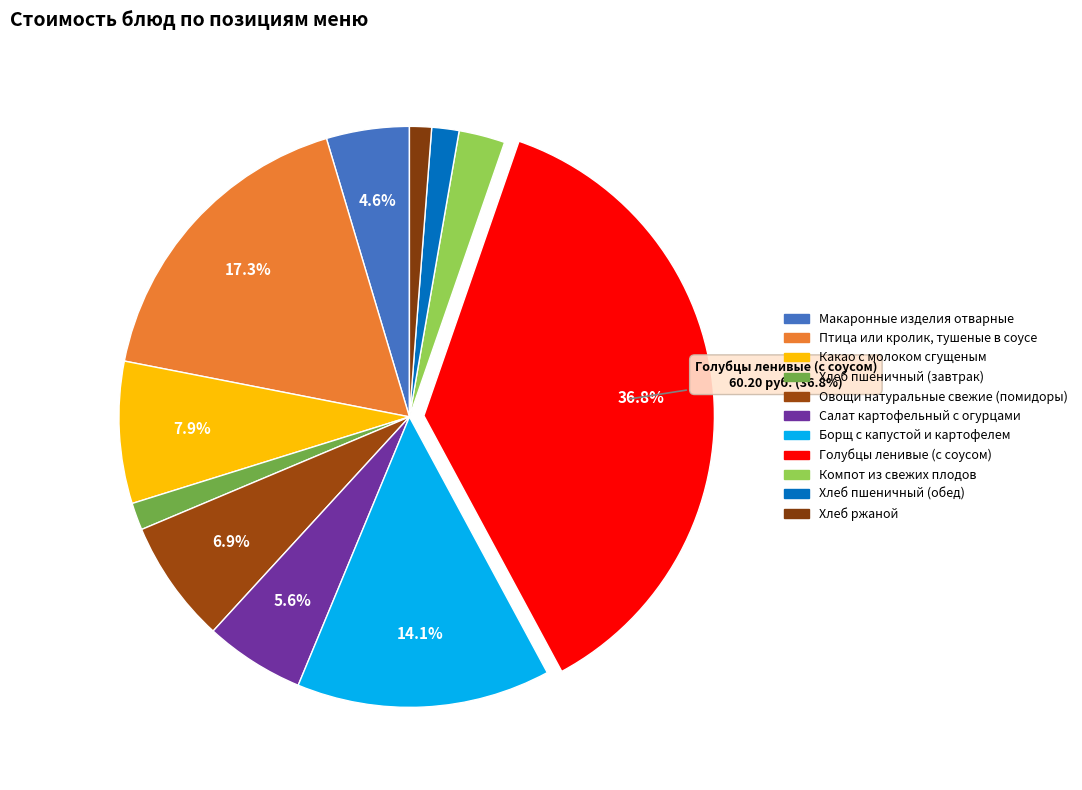

Count the number of slices in the pie.

11